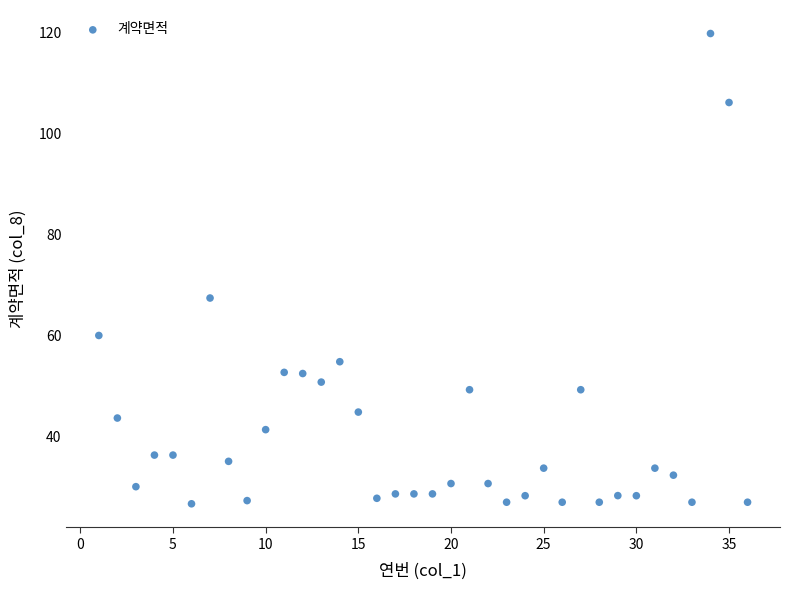

What is the range of X values (max minus min)?

35.0